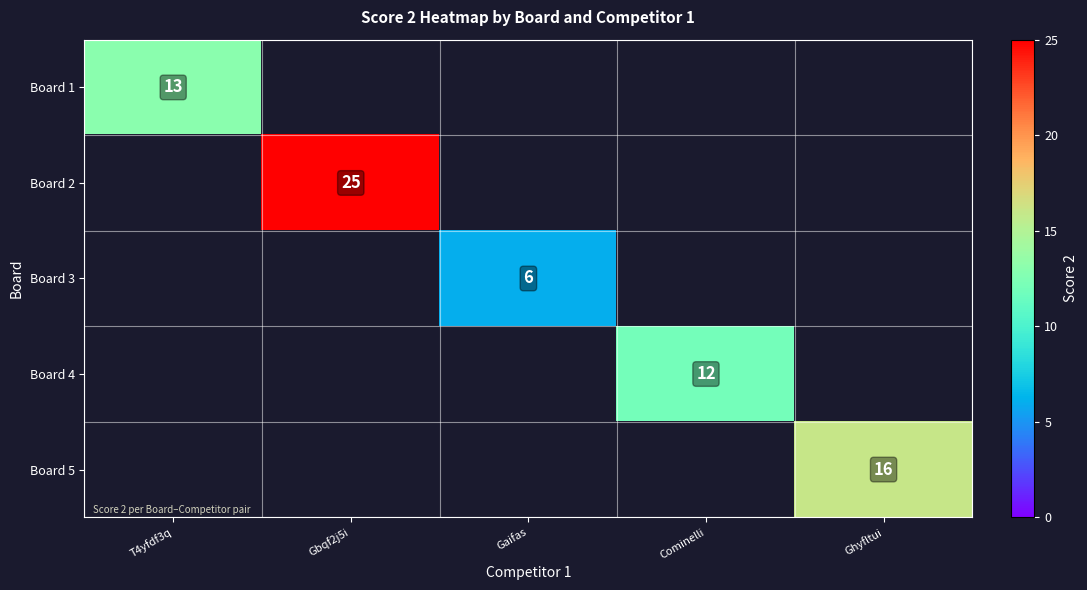

The value of Board 2 at Gbqf2j5i is 15. True or false?

False